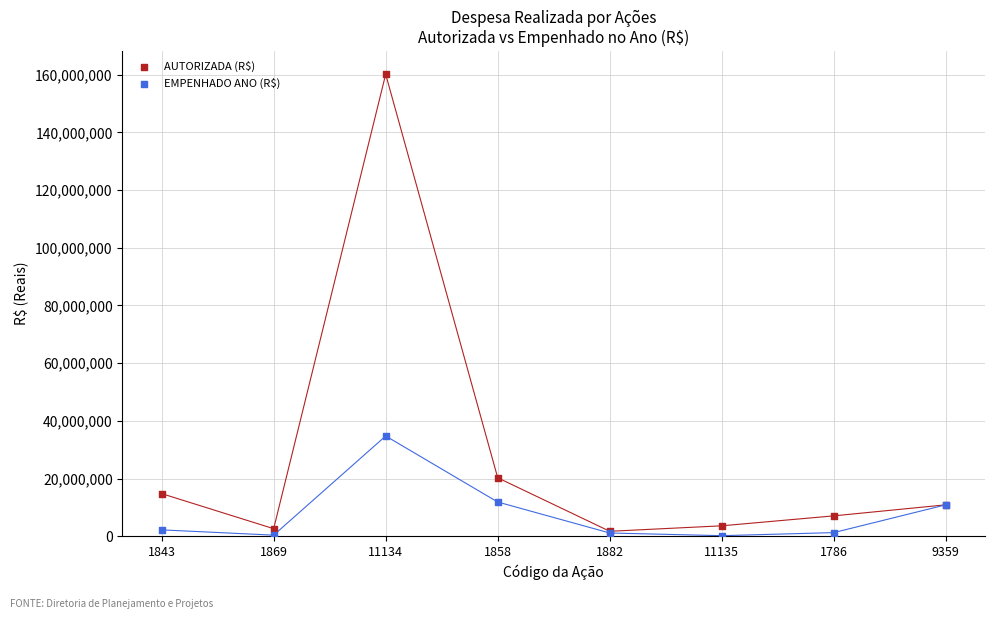

Across all series, what Y value is closest to 80174226?

34742959.6